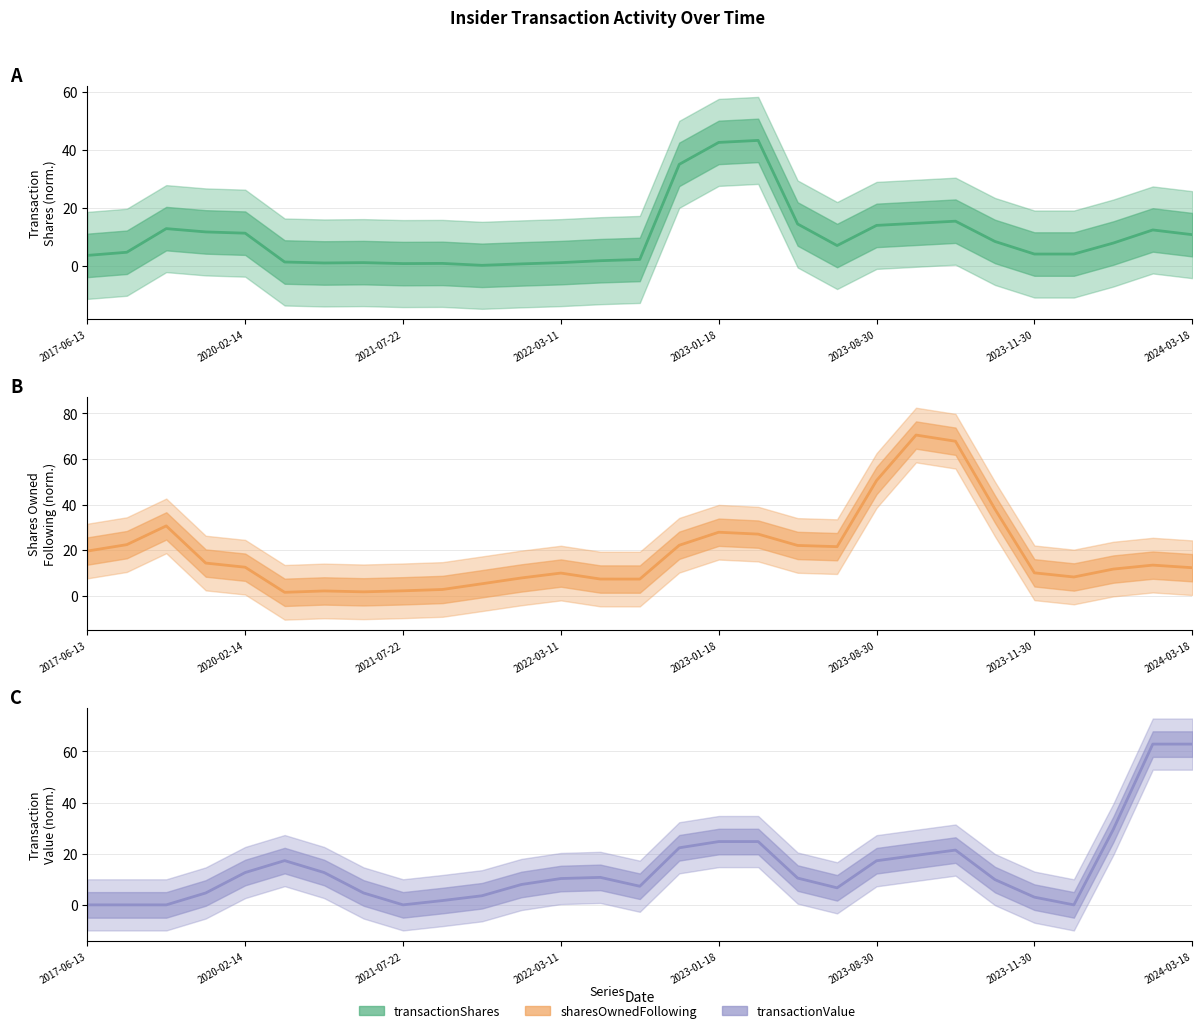

List the series in order of their peak value, highest first.

sharesOwnedFollowing, transactionValue, transactionShares